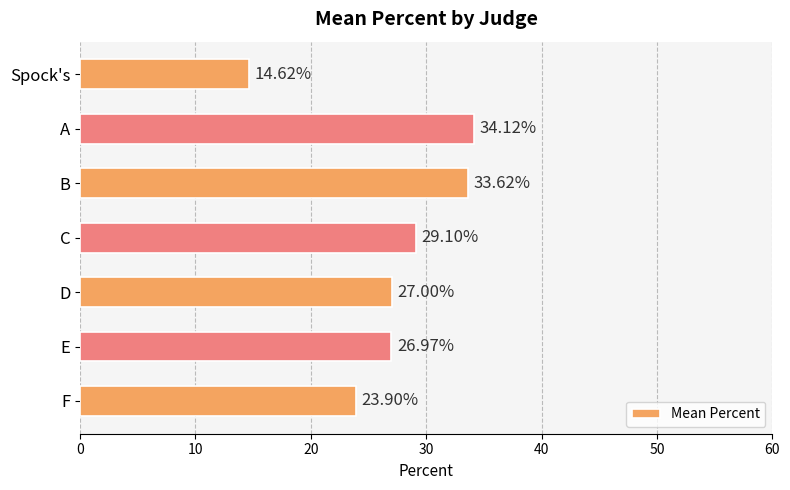

What is the difference between the maximum and minimum values?

19.5